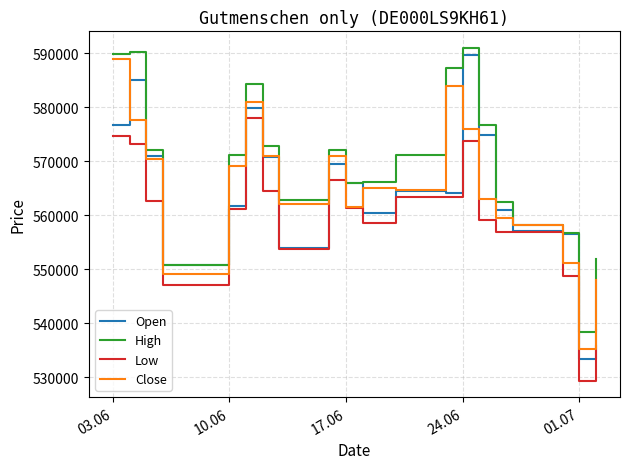

What is the maximum value shown in the chart?

590960